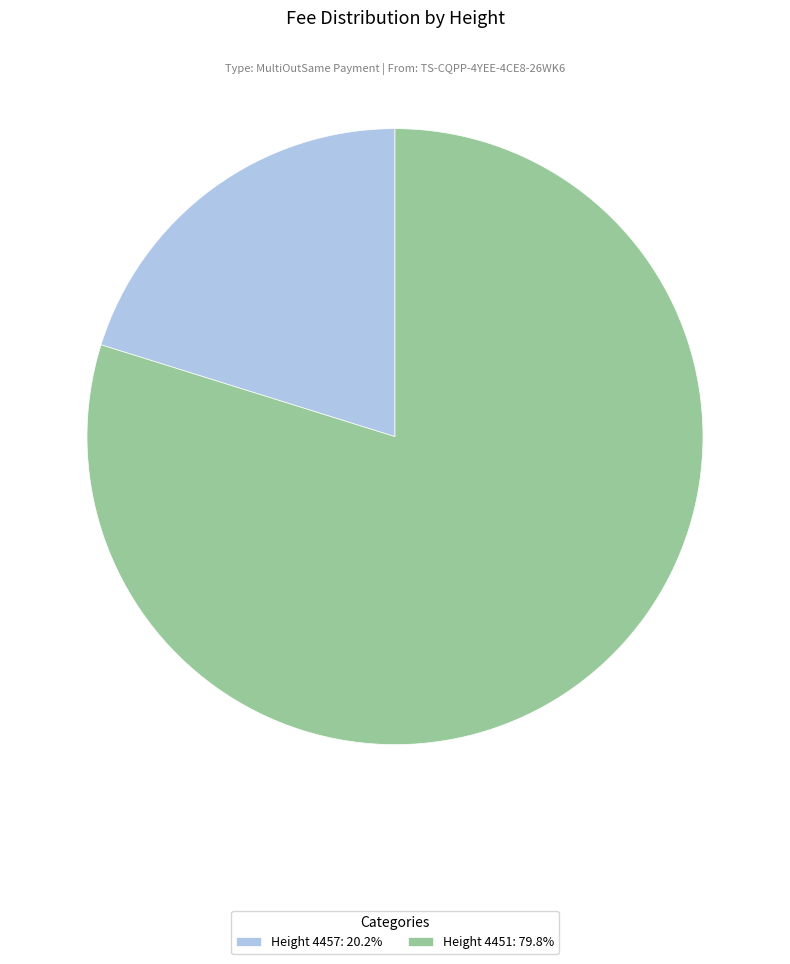

How many slices are in this pie chart?

2